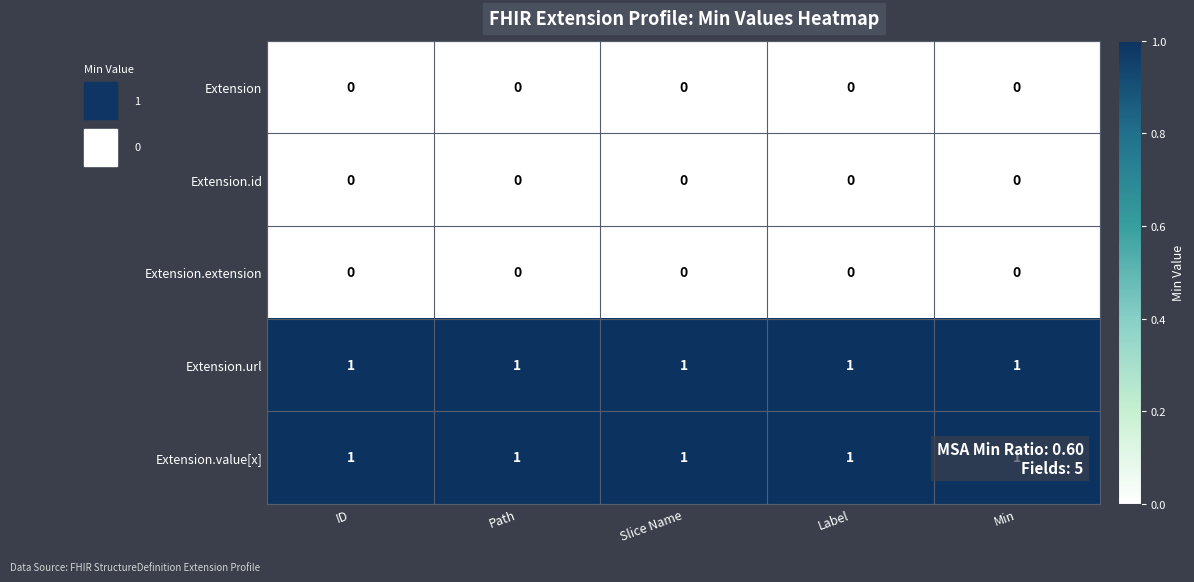

The value of Extension.url at ID is 1. True or false?

True